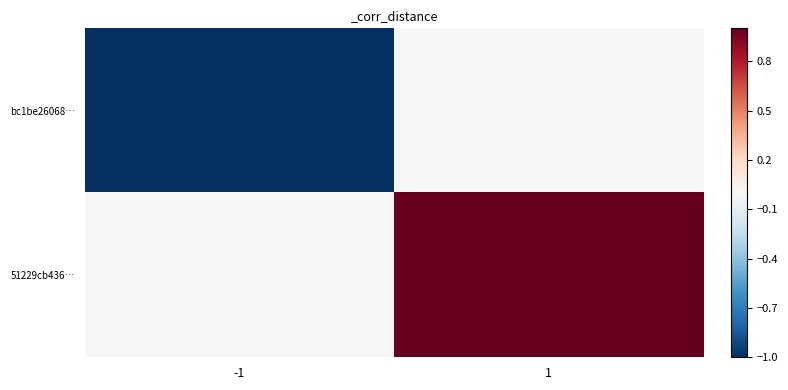

Which series changed the most between -1 and 1?

bc1be26068…